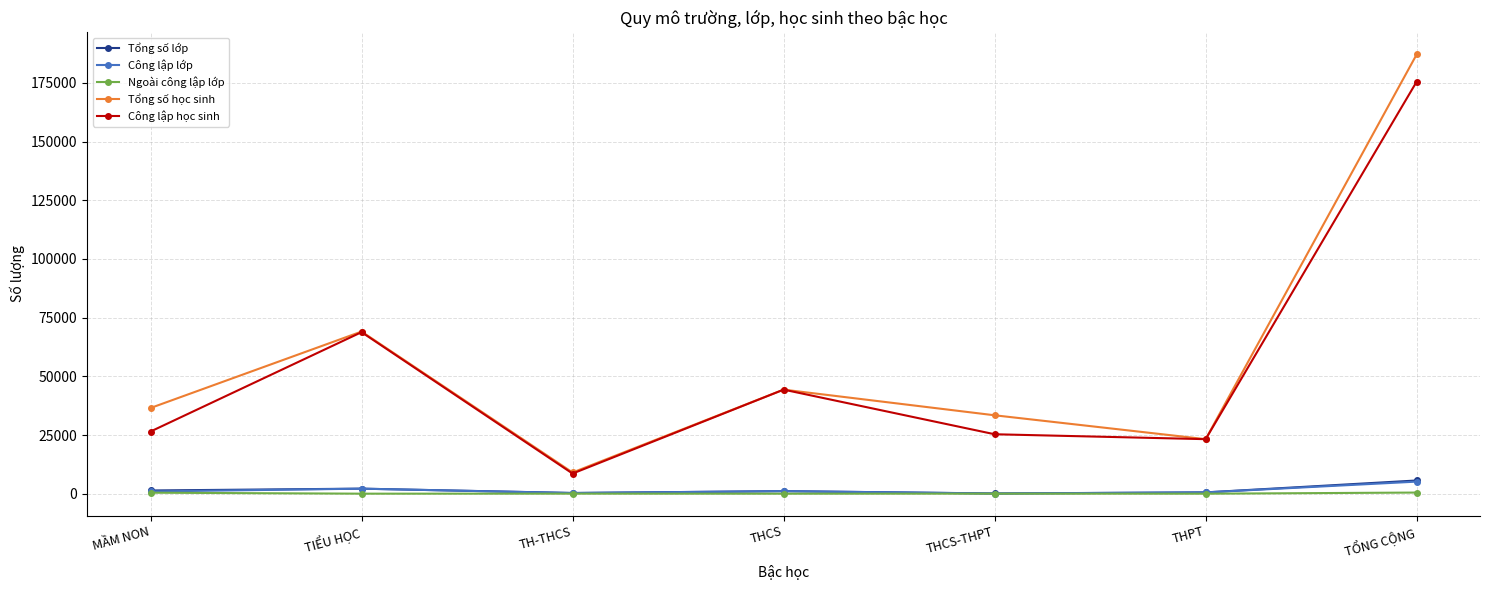

What are all the series names shown in the legend?

Tổng số lớp, Công lập lớp, Ngoài công lập lớp, Tổng số học sinh, Công lập học sinh